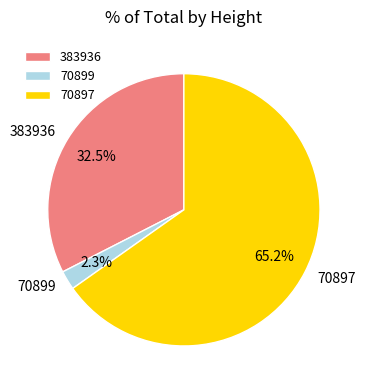

What percentage is the 70899 slice, to the nearest percent?

2%